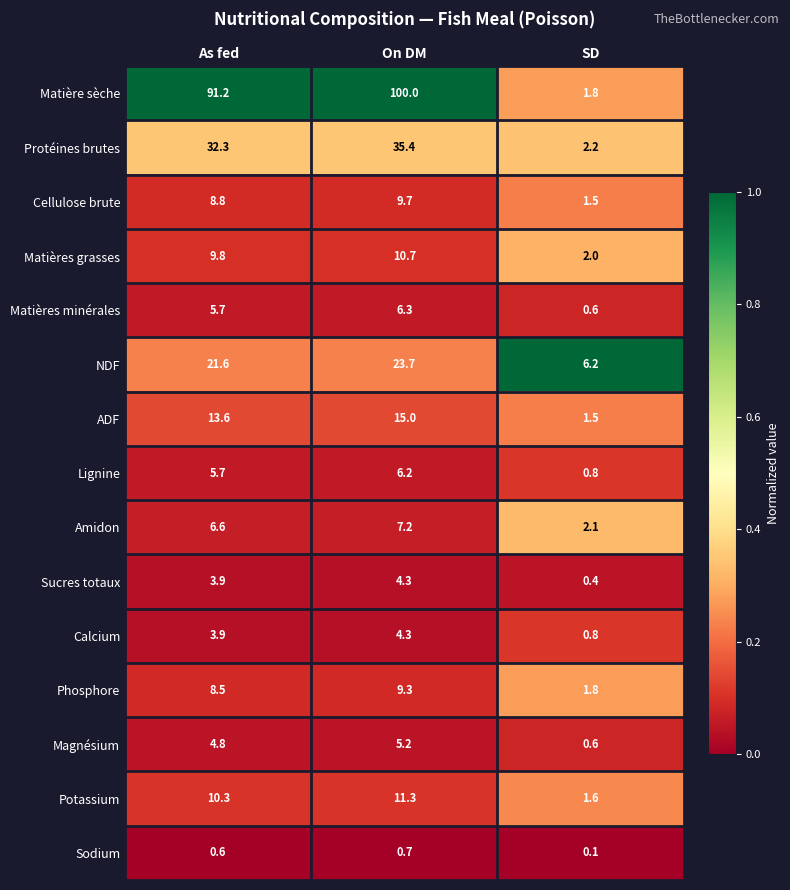

What is the difference between the maximum and minimum values in the ADF series?

13.5